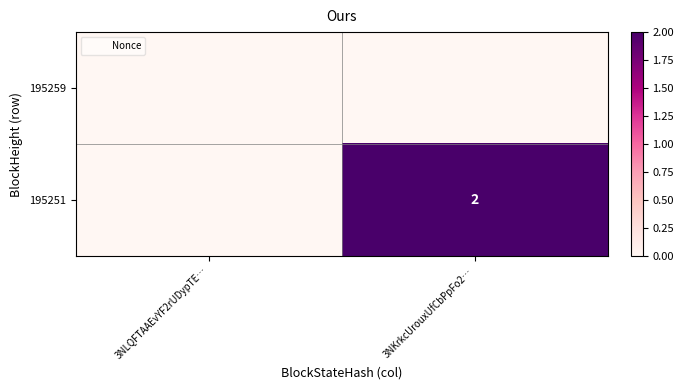

Rank the categories by 195251 value from highest to lowest.

3NKrkcUrouxUfCbPpFo2…, 3NLQFTAAEvYF2rUDypTE…